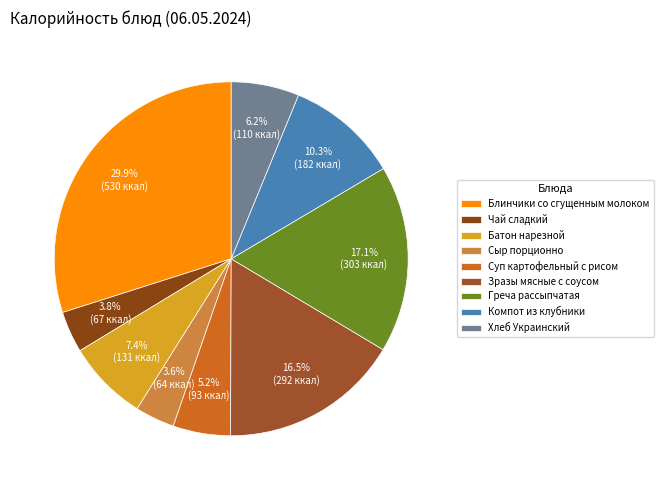

Does Хлеб Украинский account for over 50% of the chart?

No